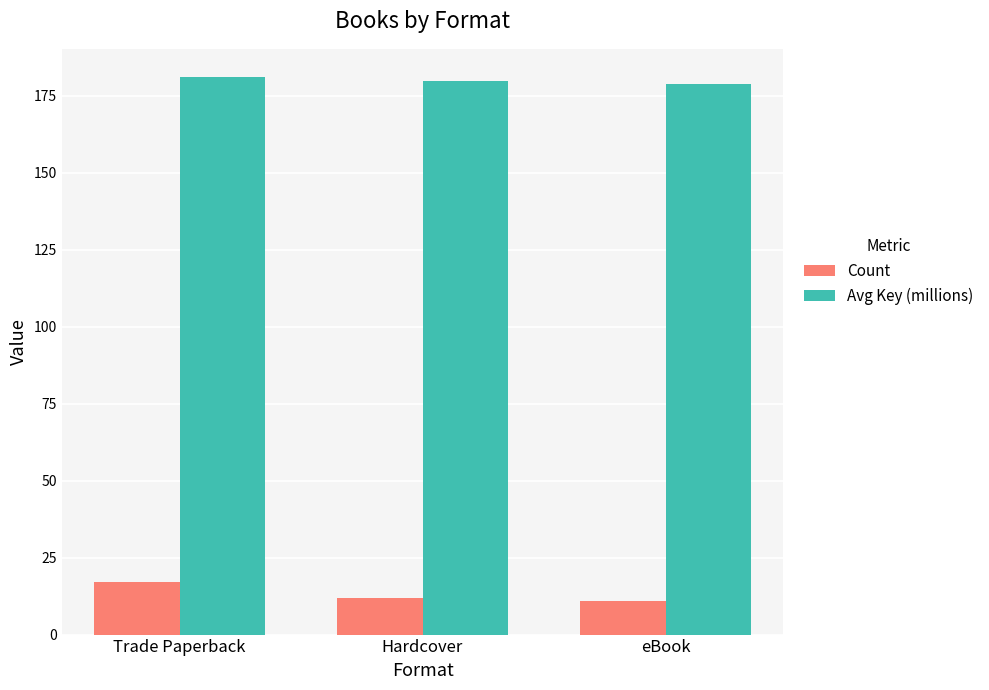

At which label does Count first exceed 12?

Trade Paperback